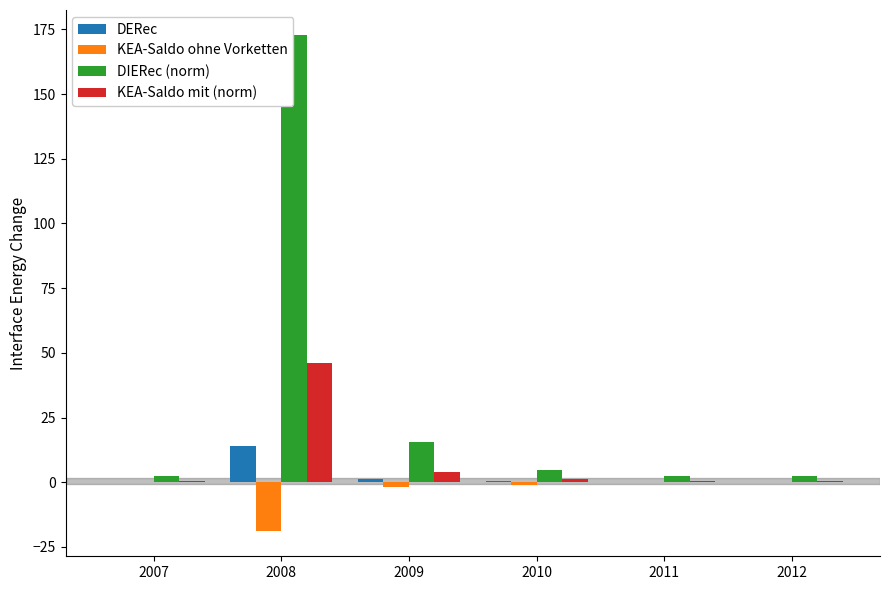

Is it true that KEA-Saldo mit (norm) equals 0.6 at 2011?

True